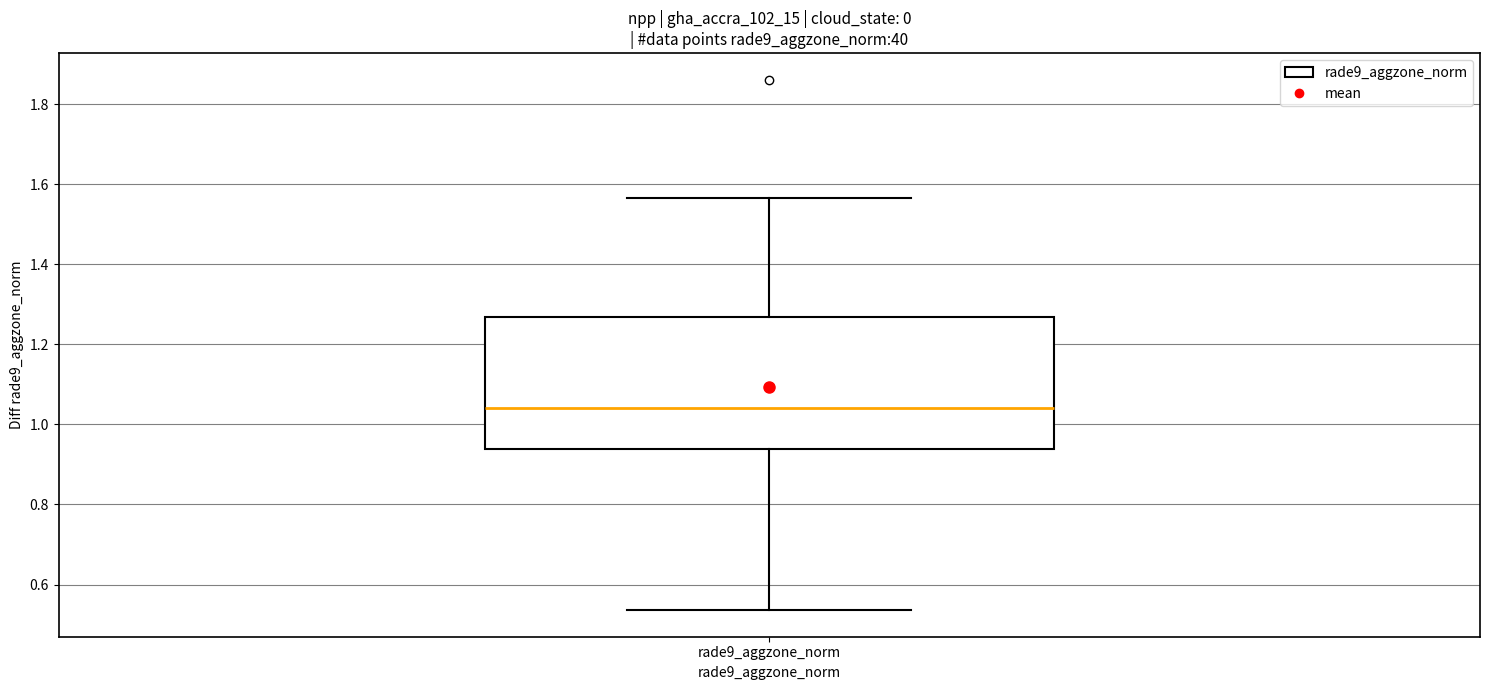

Transcribe this box plot: give where the median line is, the range the box spans, and where the two whiskers end, as read against the y-axis. The values are not printed on the chart, so give them approximately, as read against the axis.

median 1.04, box 0.94 to 1.26, whiskers 0.54 to 1.56